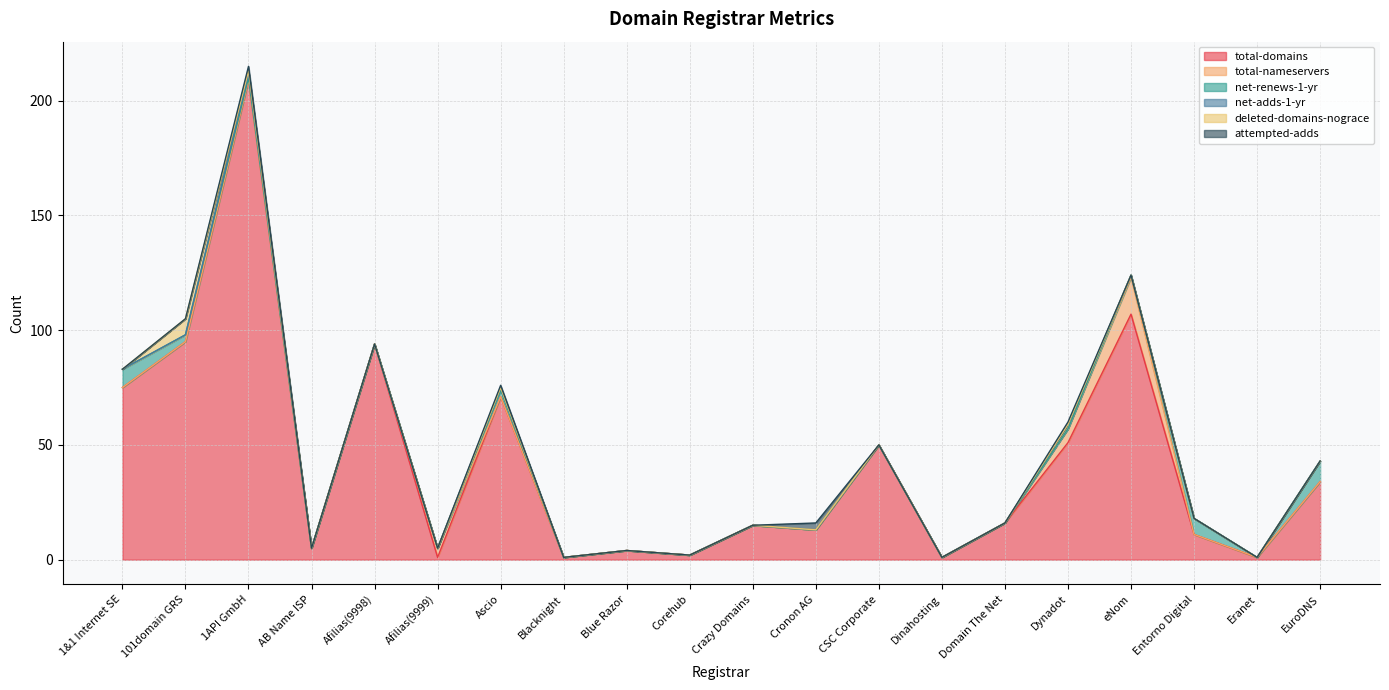

Reading left to right, extract all data points from this chart.

total-domains: 75	95	209	5	94	1	71	1	4	2	15	13	50	1	16	51	107	11	1	34
total-nameservers: 0	0	0	0	0	4	0	0	0	0	0	0	0	0	0	6	16	0	0	0
net-renews-1-yr: 8	3	1	0	0	0	3	0	0	0	0	0	0	0	0	0	1	7	0	9
net-adds-1-yr: 0	0	2	0	0	0	1	0	0	0	0	0	0	0	0	2	0	0	0	0
deleted-domains-nograce: 0	7	1	0	0	0	0	0	0	0	0	0	0	0	0	0	0	0	0	0
attempted-adds: 0	0	2	0	0	0	1	0	0	0	0	3	0	0	0	1	0	0	0	0